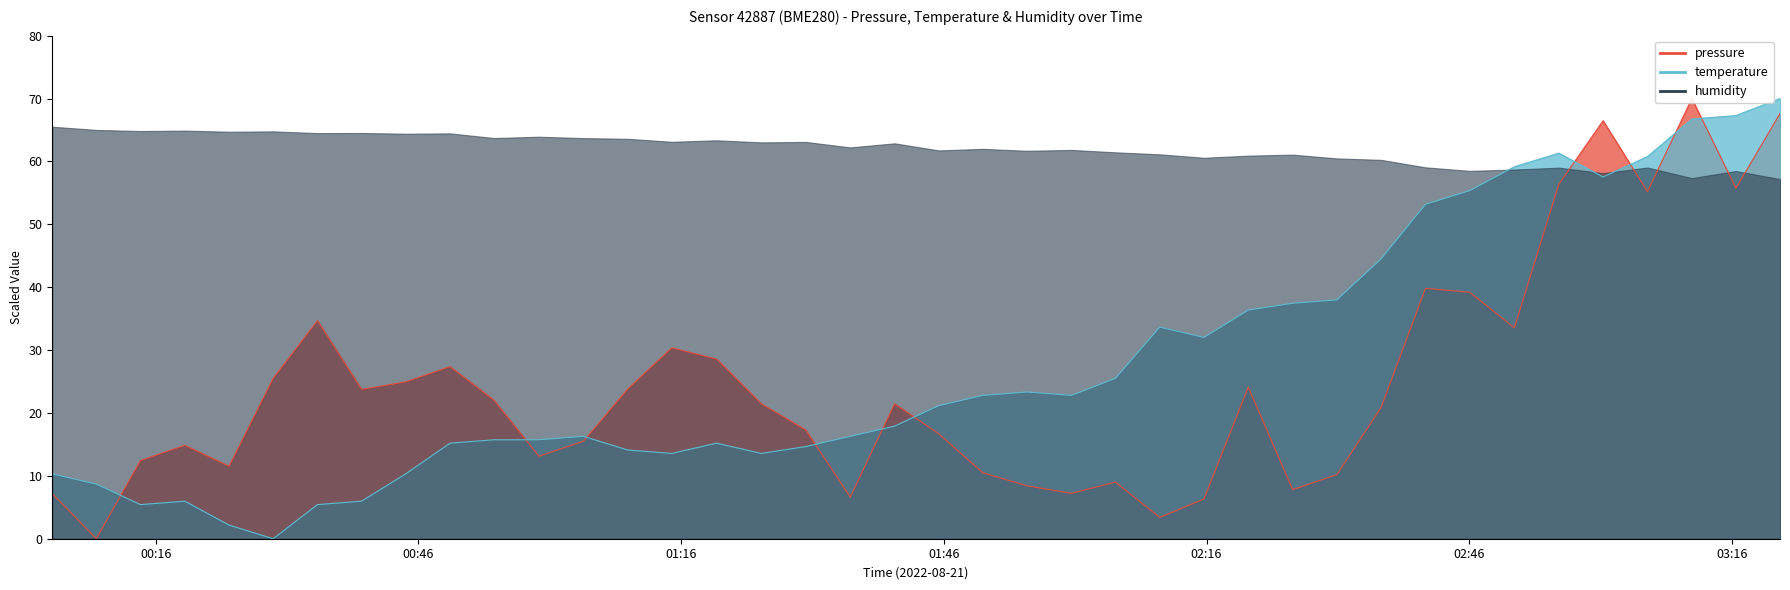

What is the average value of the pressure series?

24.8